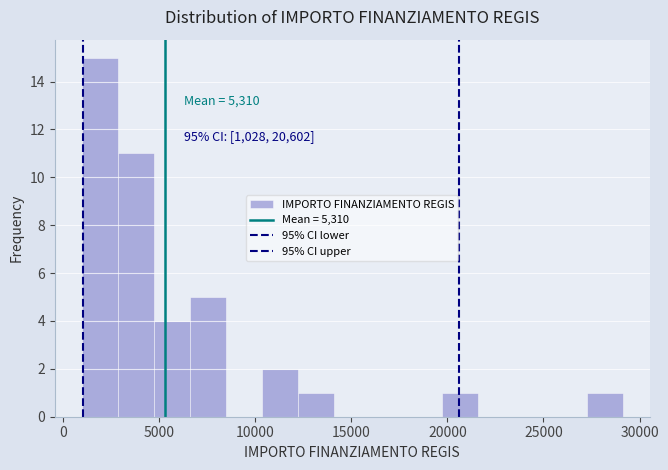

Read against the x-axis, roughly where is the centre of the tallest bar?

2000